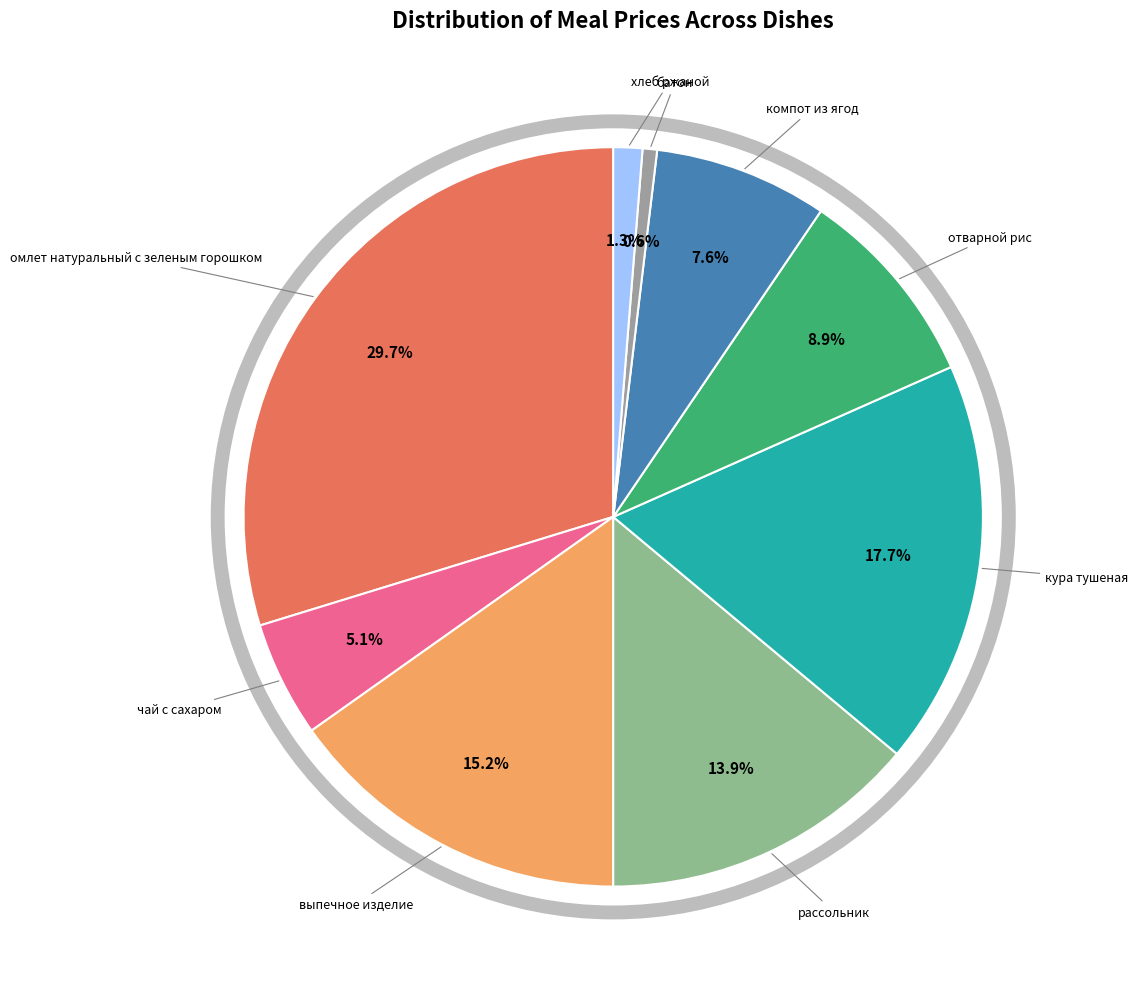

What is the largest slice in the pie chart?

омлет натуральный с зеленым горошком